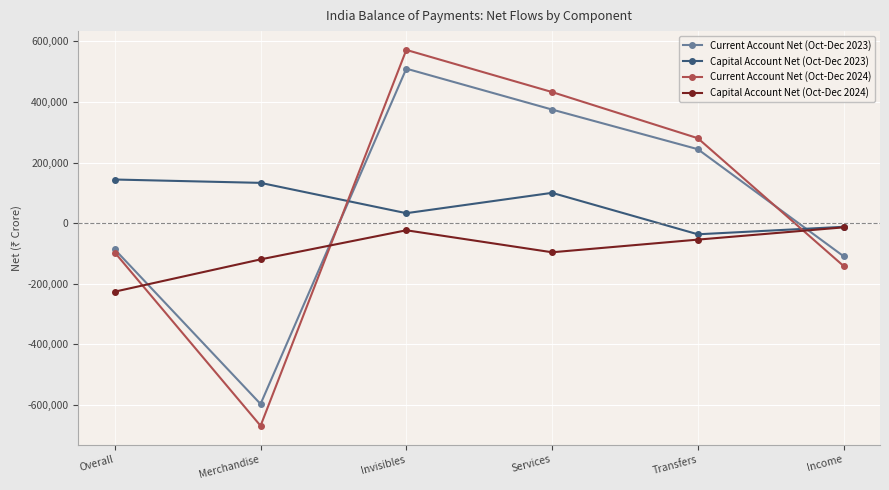

Reading left to right, list all the values displayed in this chart.

Current Account Net (Oct-Dec 2023): Overall=-86862	Merchandise=-596562	Invisibles=509700	Services=374778	Transfers=244002	Income=-109080
Capital Account Net (Oct-Dec 2023): Overall=143987	Merchandise=132935	Invisibles=32909	Services=100026	Transfers=-36718	Income=-12044
Current Account Net (Oct-Dec 2024): Overall=-96963	Merchandise=-668527	Invisibles=571564	Services=432521	Transfers=280259	Income=-141216
Capital Account Net (Oct-Dec 2024): Overall=-225938	Merchandise=-119498	Invisibles=-23449	Services=-96048	Transfers=-54301	Income=-13842